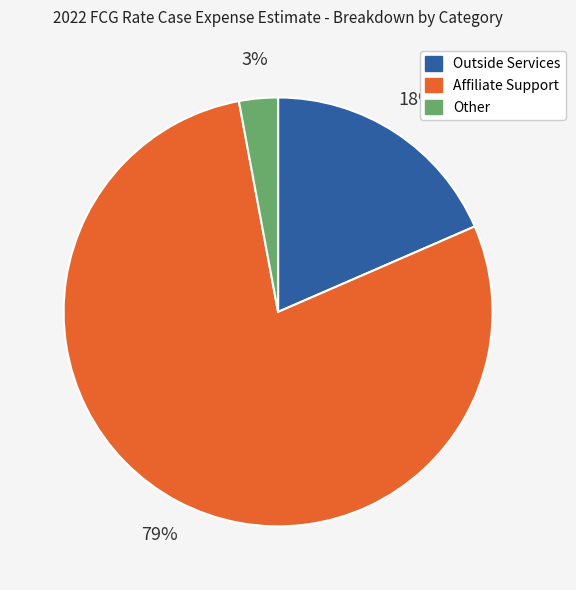

Is there a majority slice in this chart?

Yes